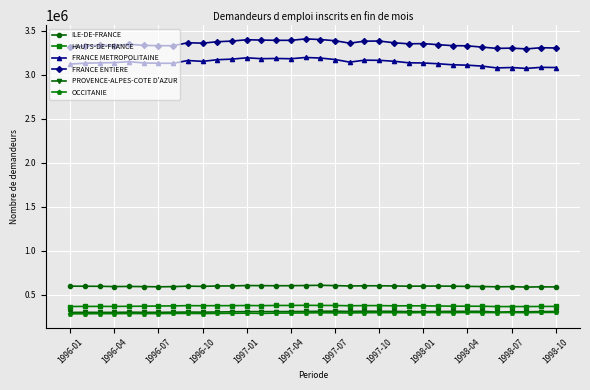

At how many categories does at least one series exceed 1690550?

34